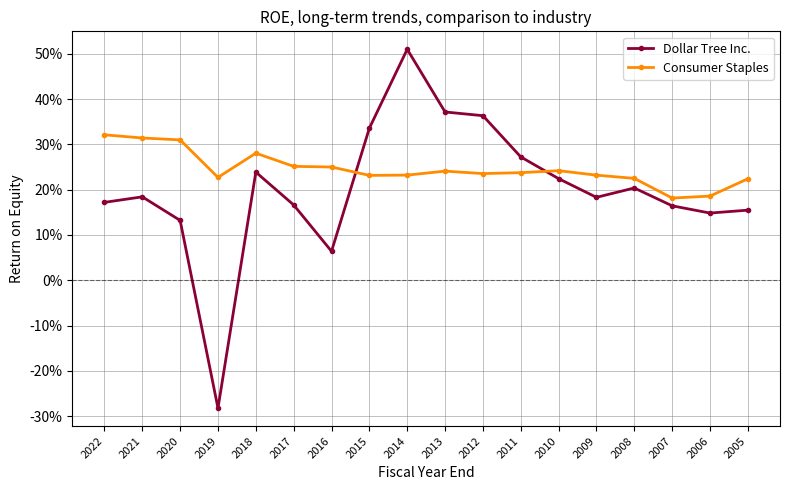

What value does the Dollar Tree Inc. series have at 2014?

0.5